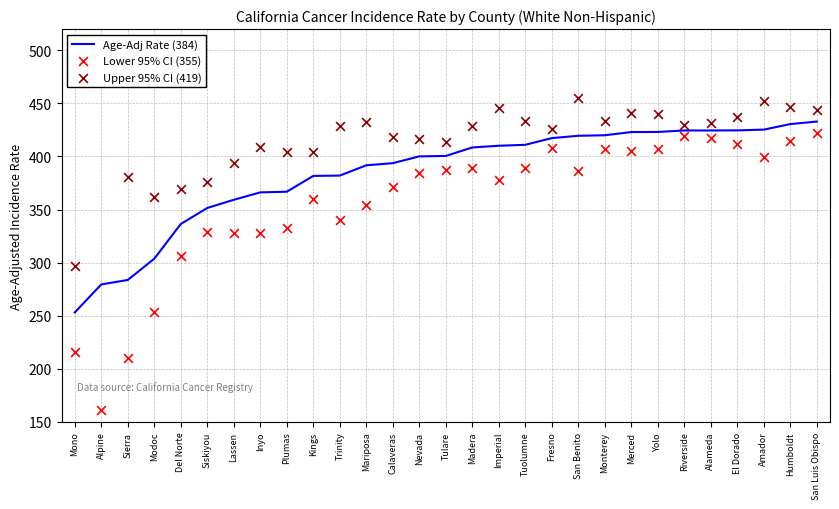

At which category is the sum across all series the highest?

San Luis Obispo